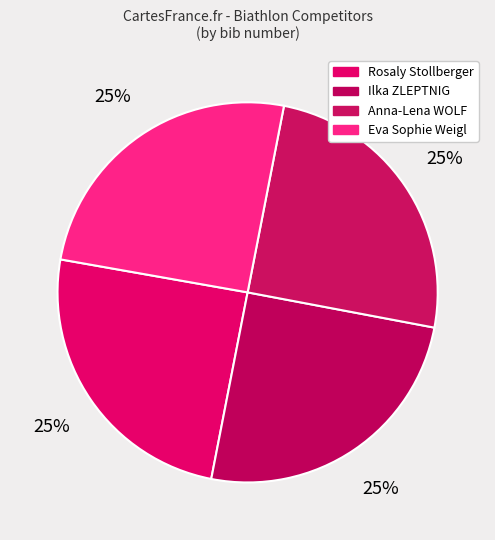

Count the number of slices in the pie.

4